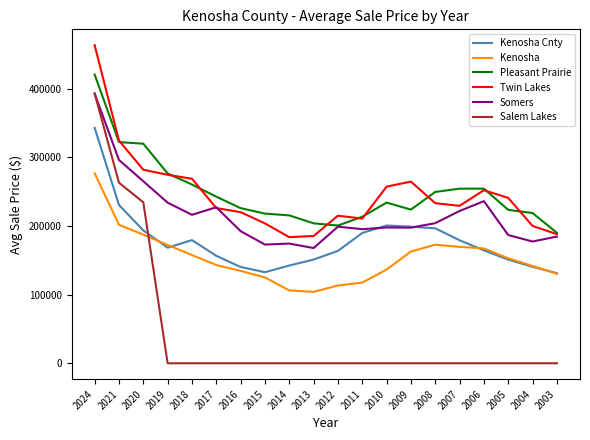

At which category does the chart reach its peak across all series?

2024